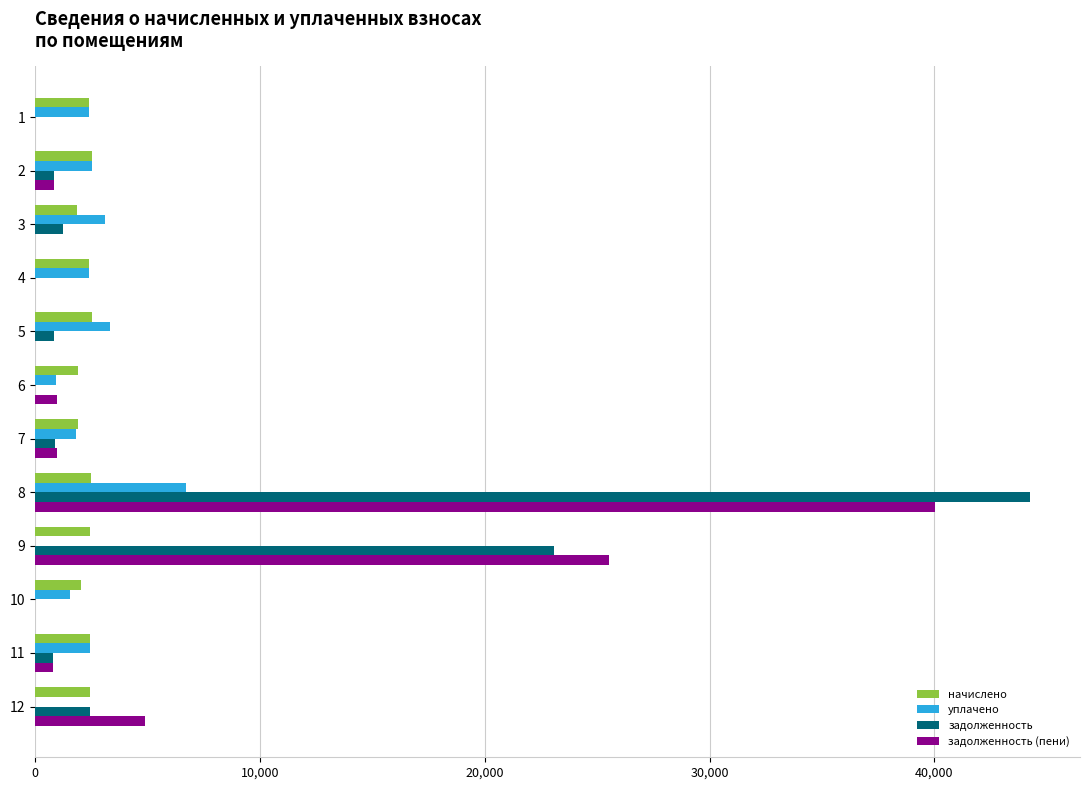

What is the sum of all начислено values?

27308.0